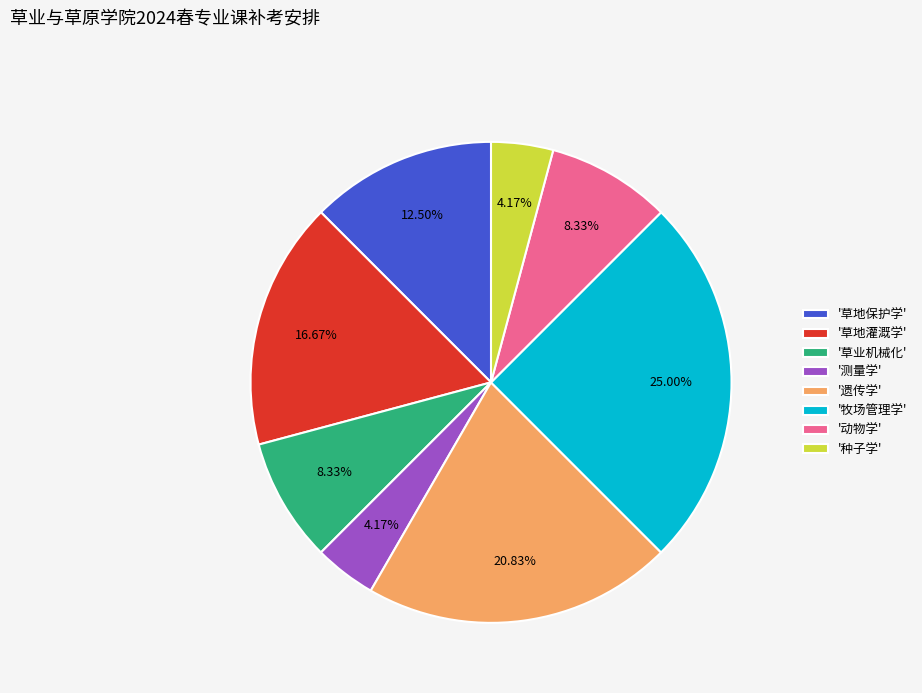

Is there a majority slice in this chart?

No